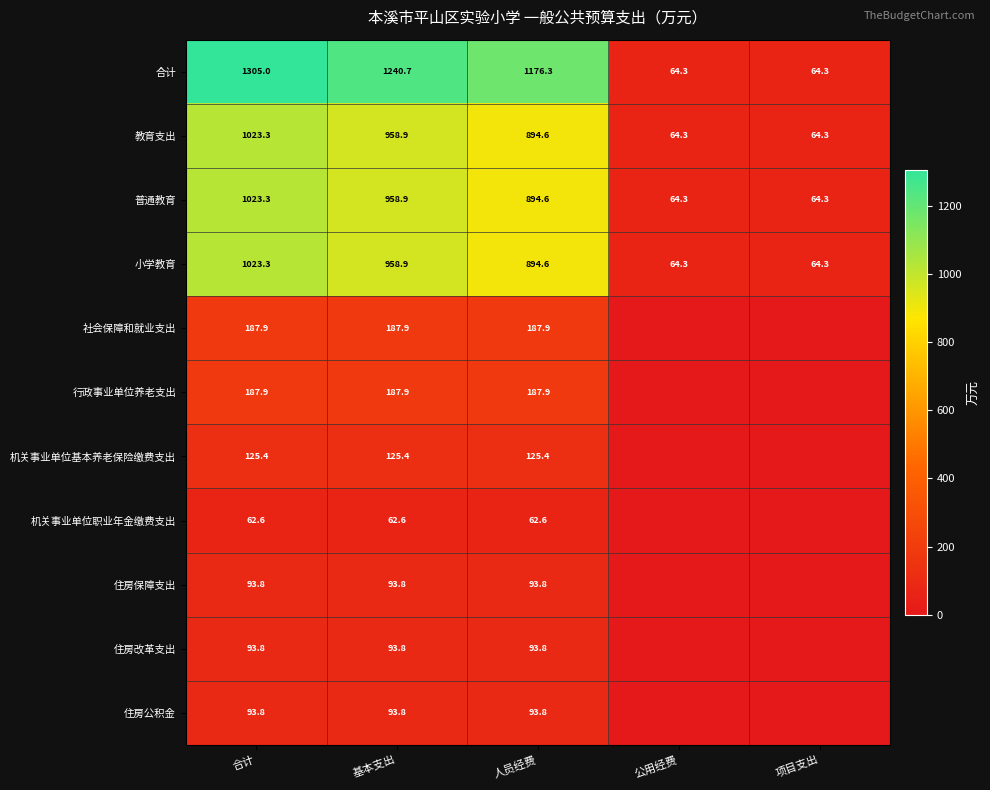

Read the 小学教育 value at 公用经费.

64.3